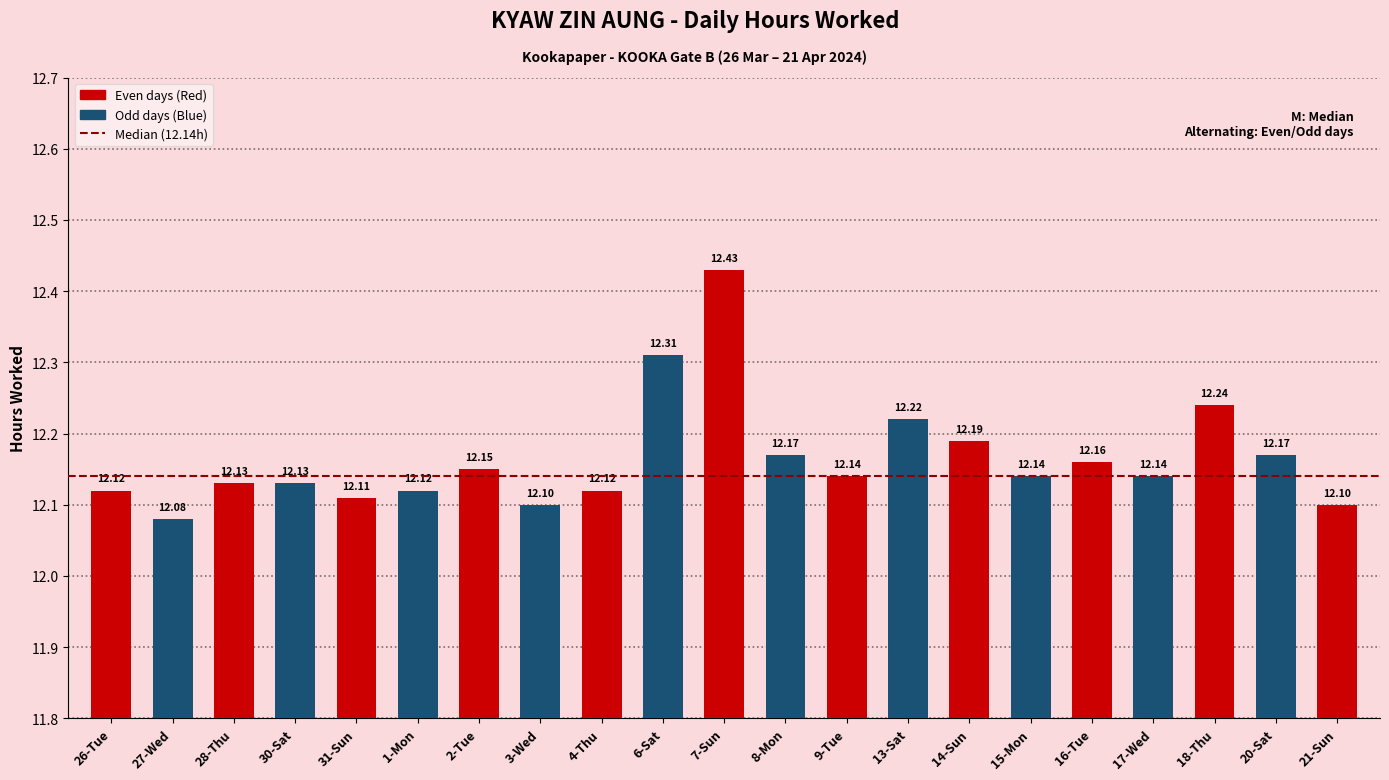

What is the average value?

12.2